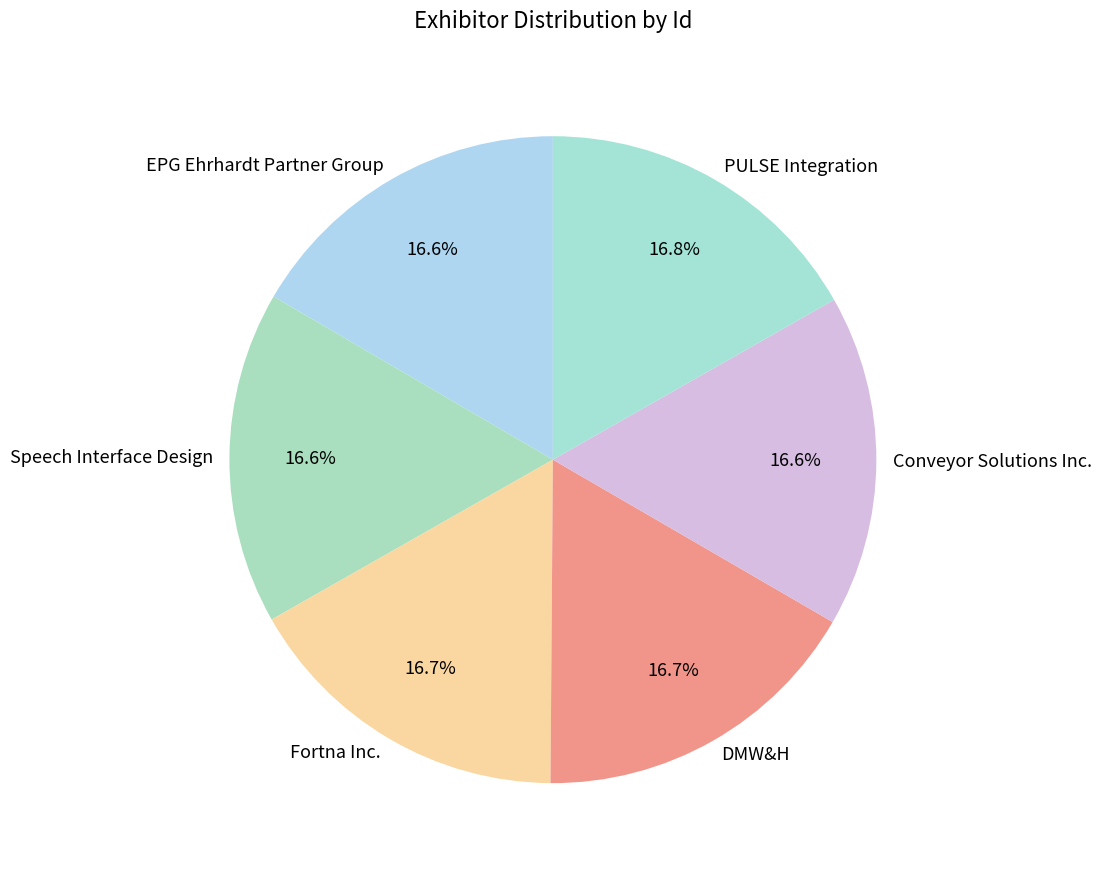

What is the ratio of the value at PULSE Integration to the value at Conveyor Solutions Inc.?

1.0